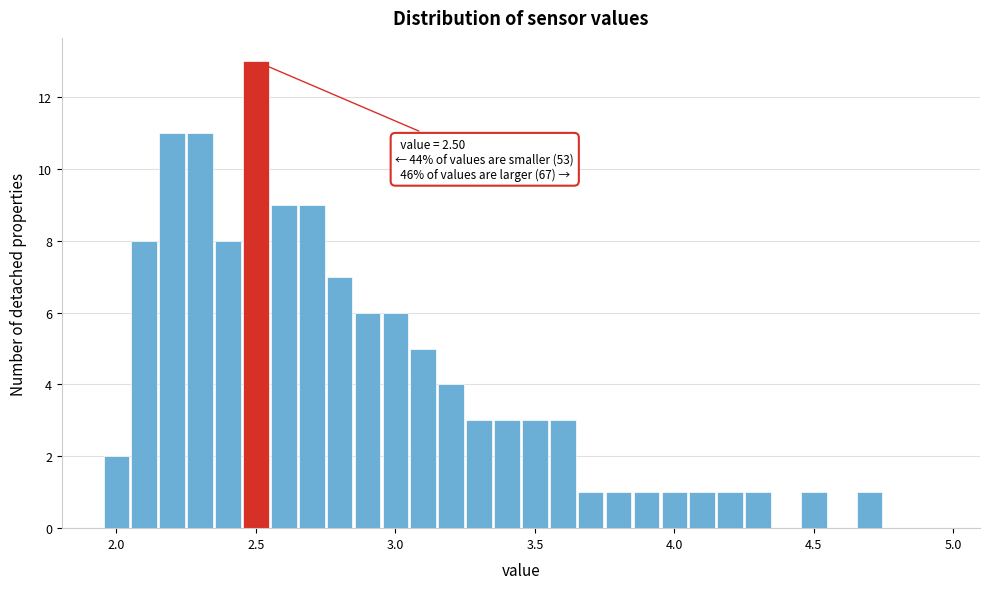

Read against the x-axis, roughly where is the centre of the tallest bar?

2.50